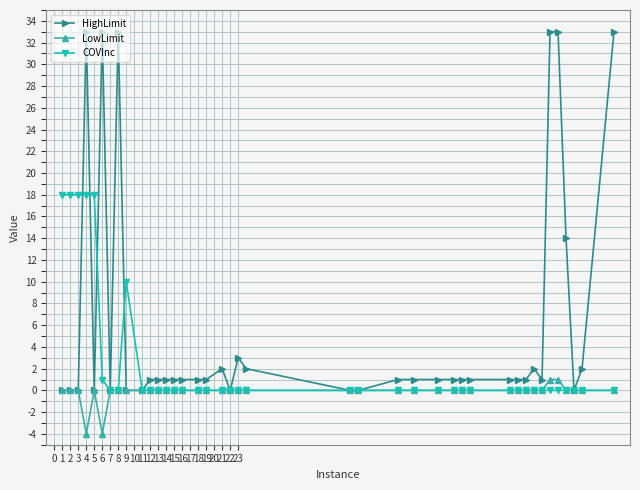

List the series in order of their peak value, highest first.

HighLimit, COVInc, LowLimit